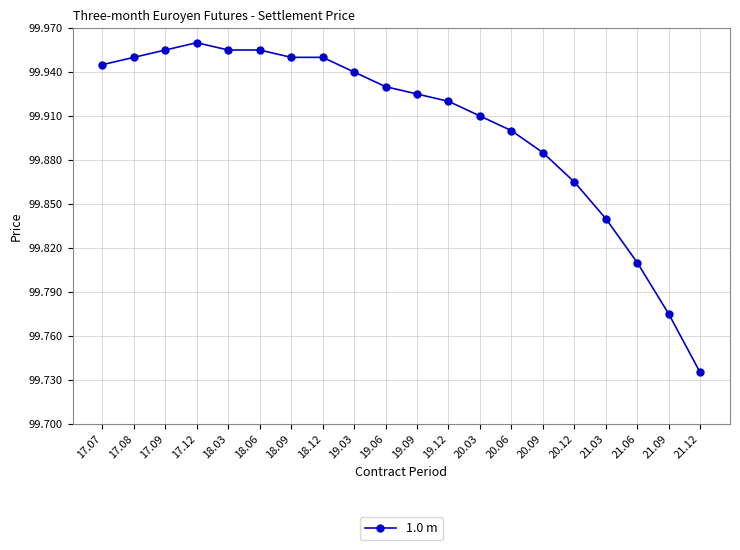

Which label corresponds to the smallest value in the chart?

21.12